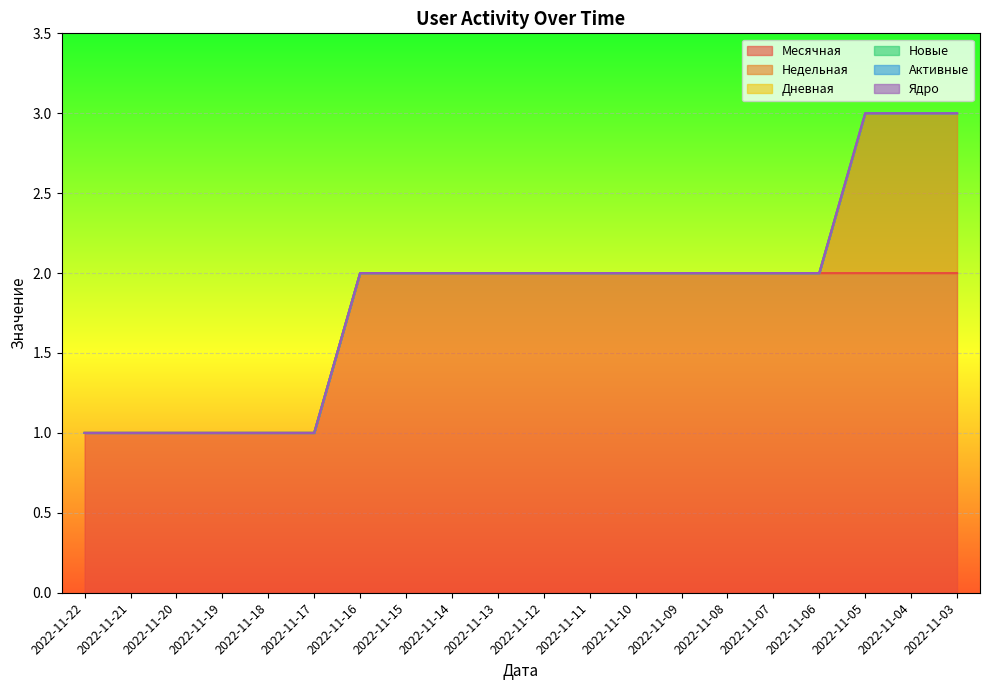

Is it true that Недельная equals 1 at 2022-11-13?

False